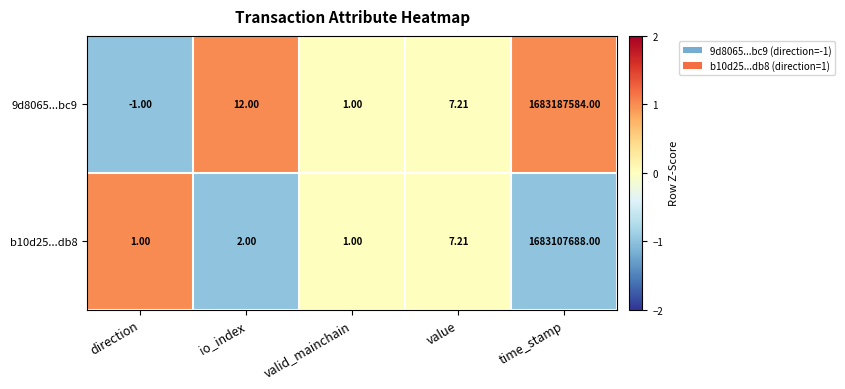

Where does the 9d8065...bc9 series first go above 7?

io_index